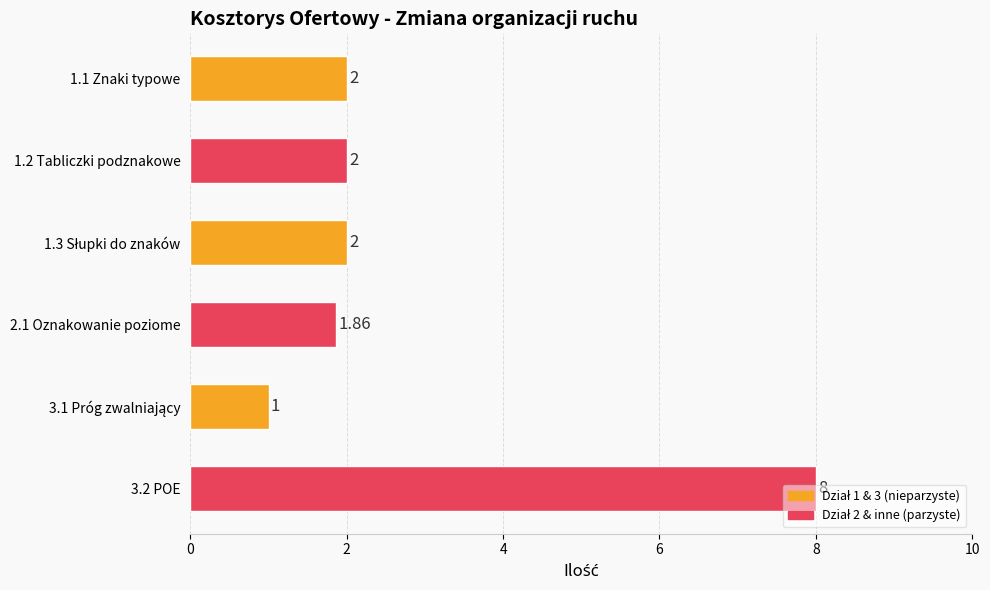

Does the chart contain stacked bars?

No